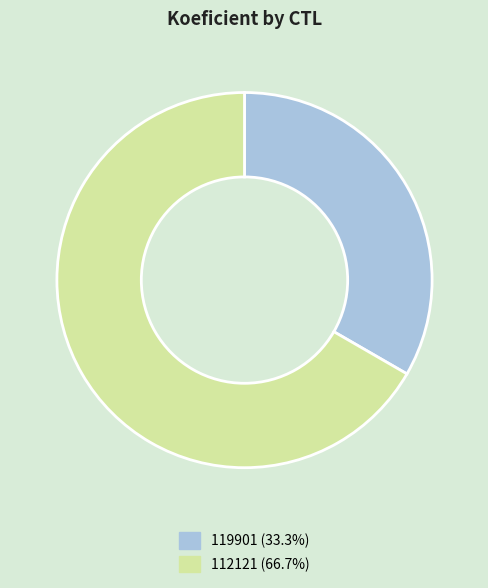

Rank the categories by value from highest to lowest.

112121, 119901